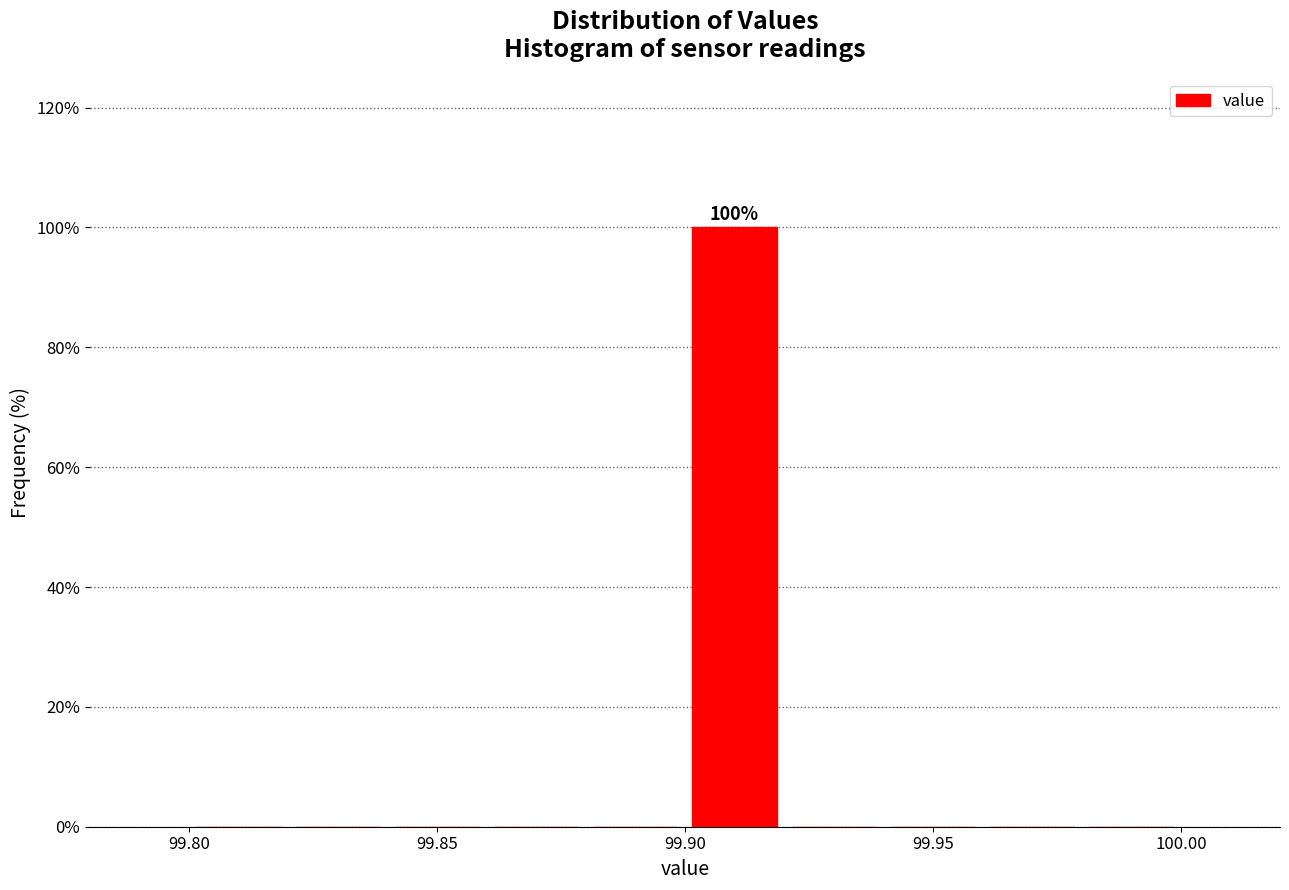

Which range on the x-axis has the tallest bar?

99.90 to 99.92